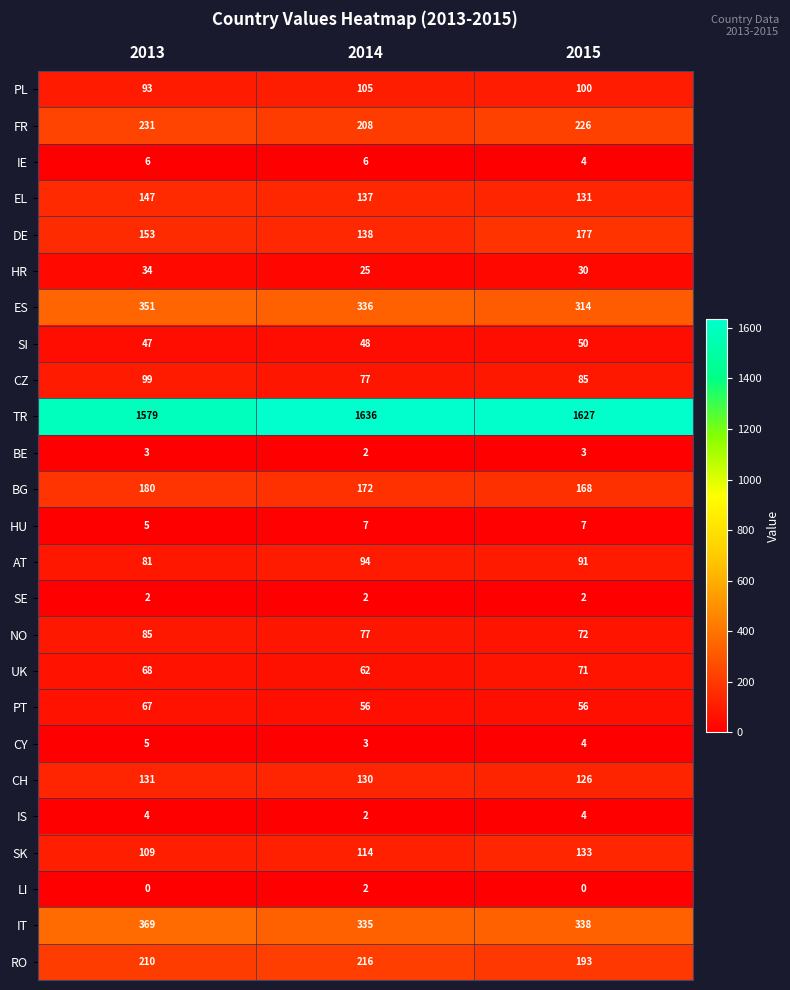

At which category is the sum across all series the highest?

2013